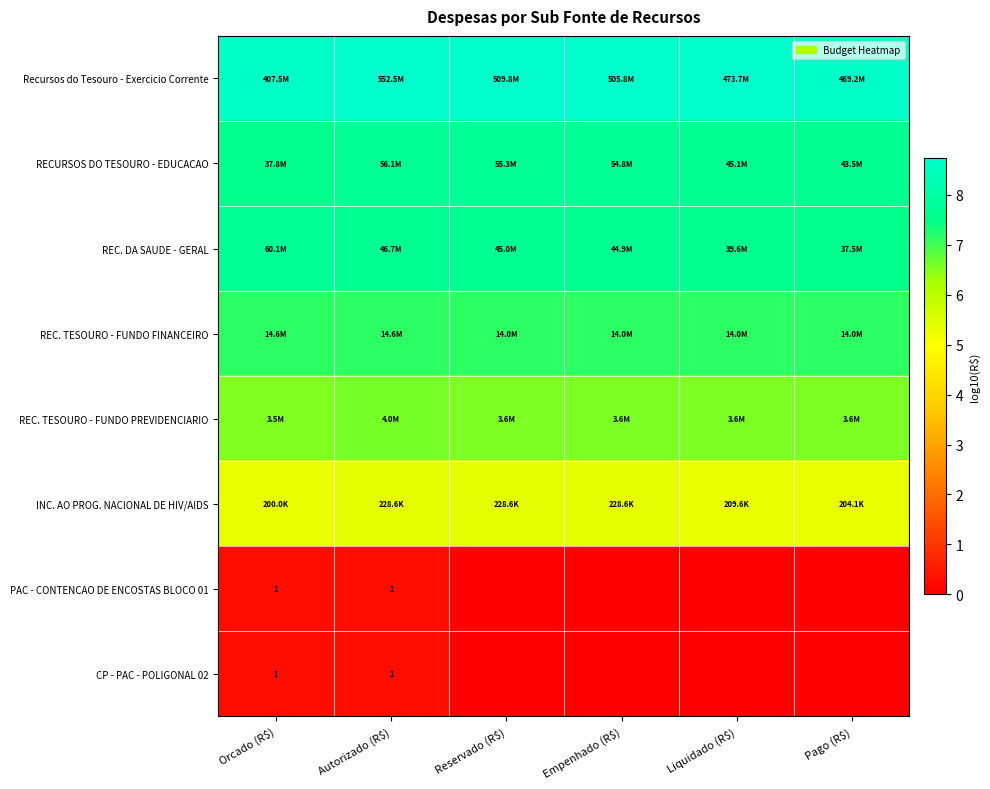

What is the average value of the RECURSOS DO TESOURO - EDUCACAO series?

7.7